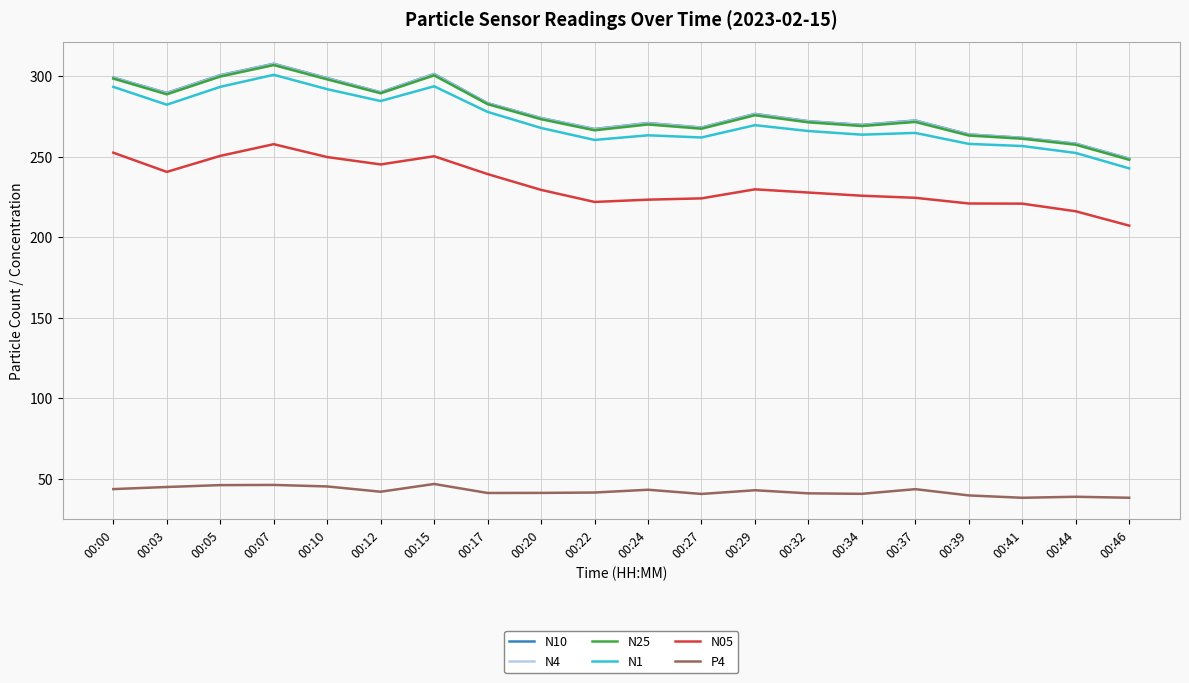

At which category is the sum across all series the highest?

00:07